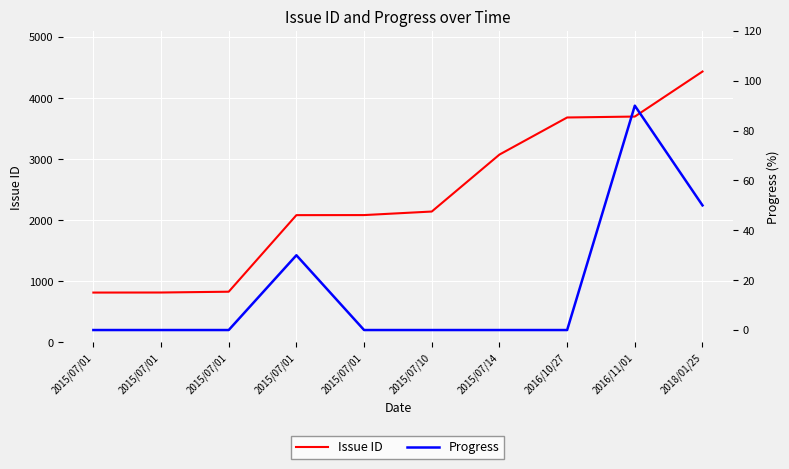

True or false: Progress and Issue ID intersect in this chart.

False